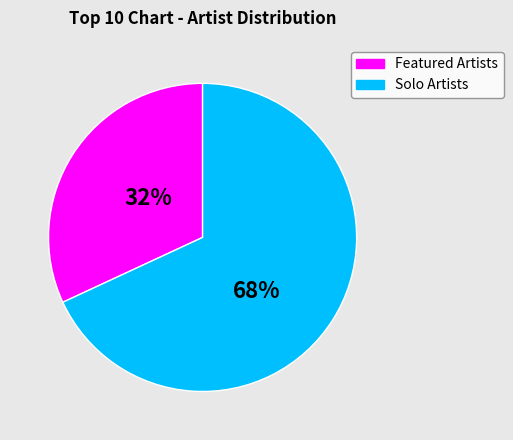

Is there any slice that represents more than half of the pie?

Yes